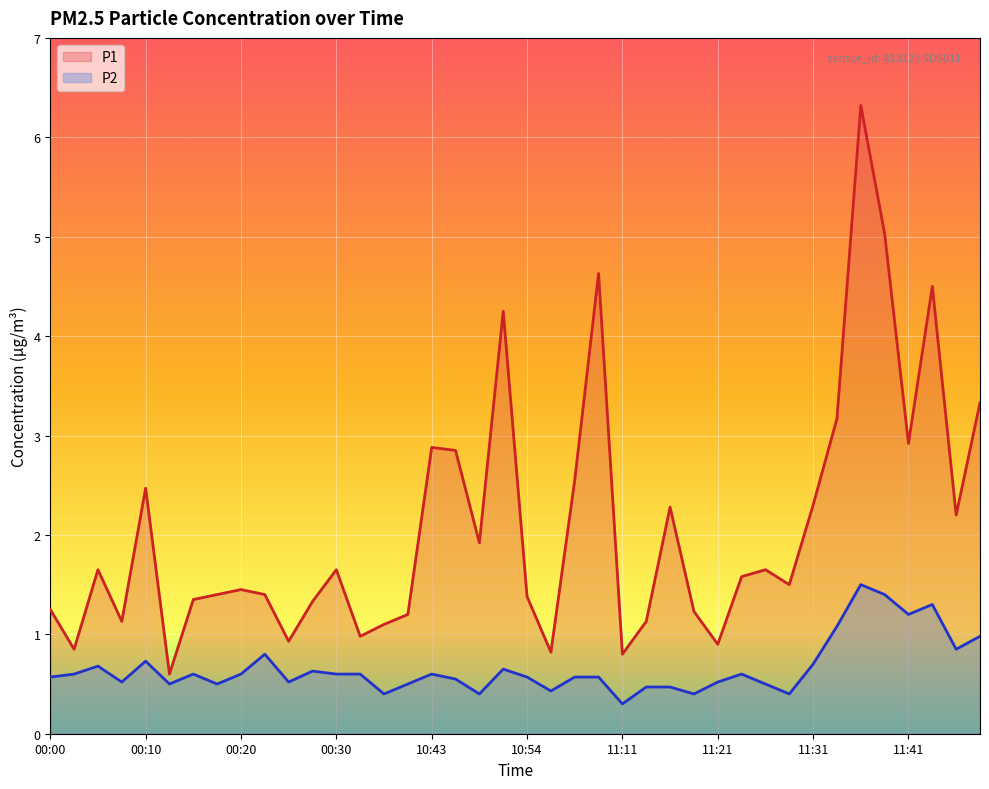

What is the value of the P2 point at the 39th from the left?

0.8